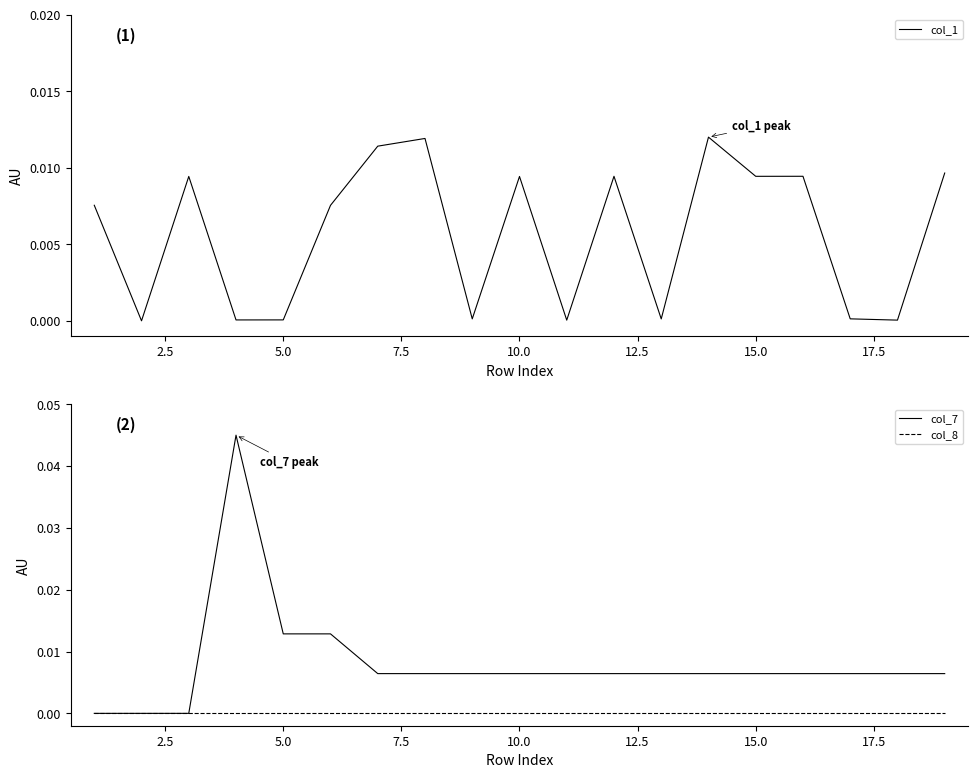

What are all the series names shown in the legend?

col_1, col_7, col_8